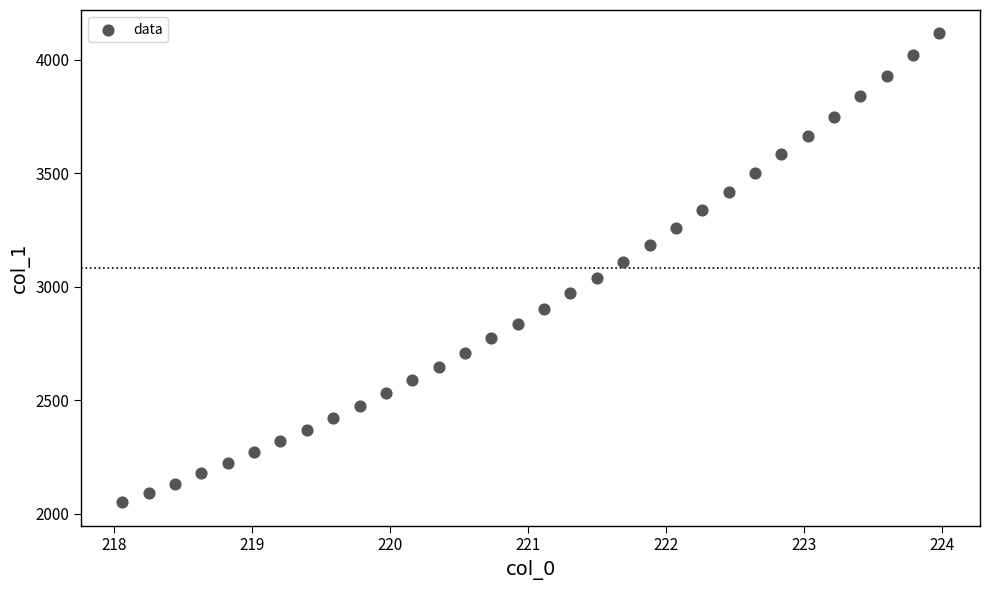

What is the range of X values (max minus min)?

5.9